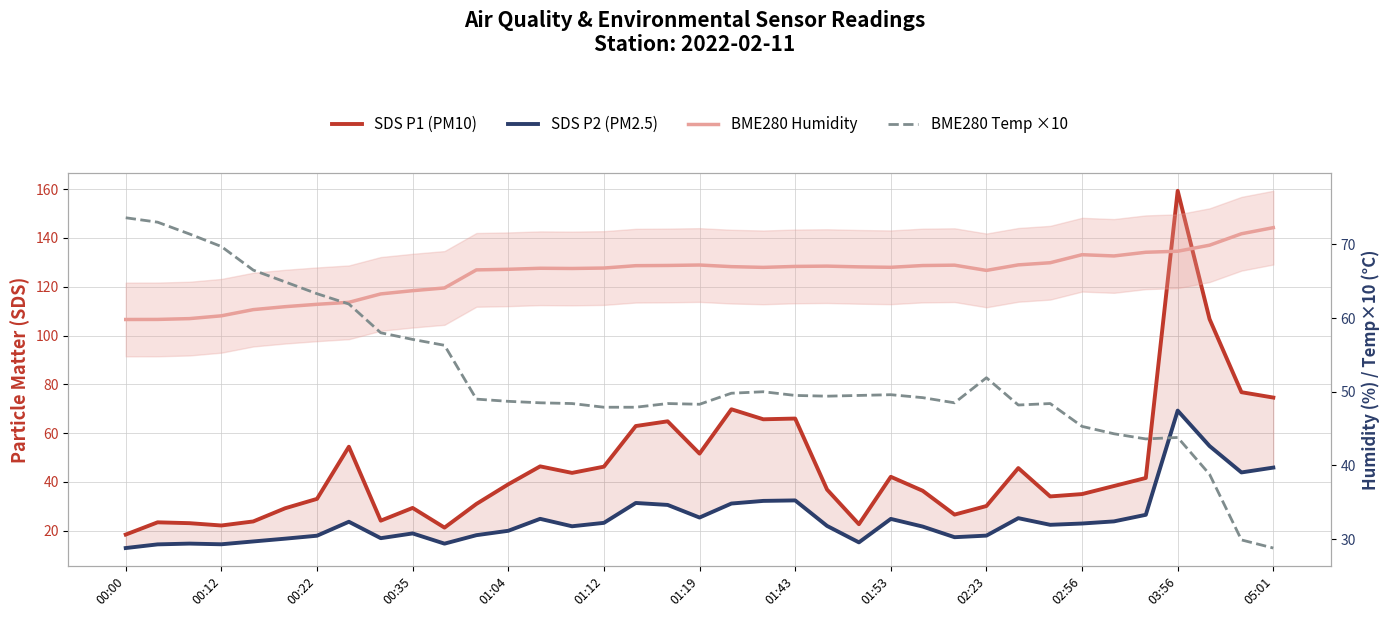

Which series has the widest spread of values?

SDS P1 (PM10)